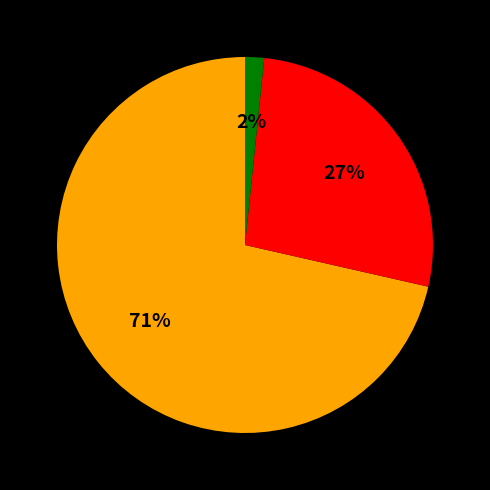

Is there any slice that represents more than half of the pie?

Yes